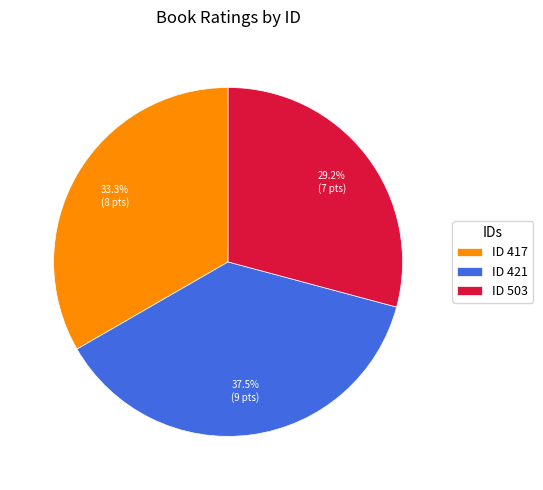

Does any single category account for the majority?

No